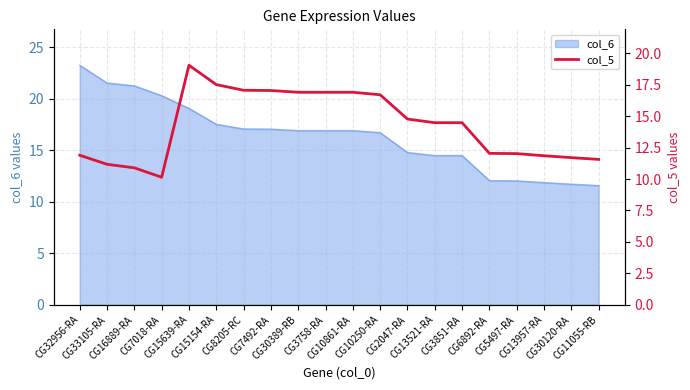

What is the lowest value of the col_6 series?

11.6